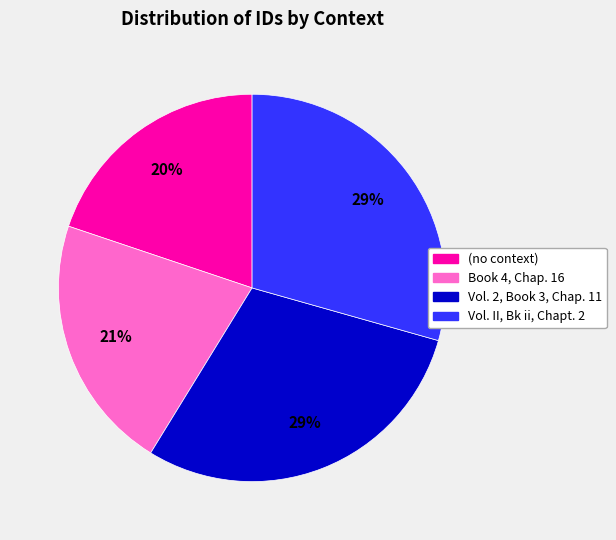

To the nearest percent, what is the average slice percentage?

25%